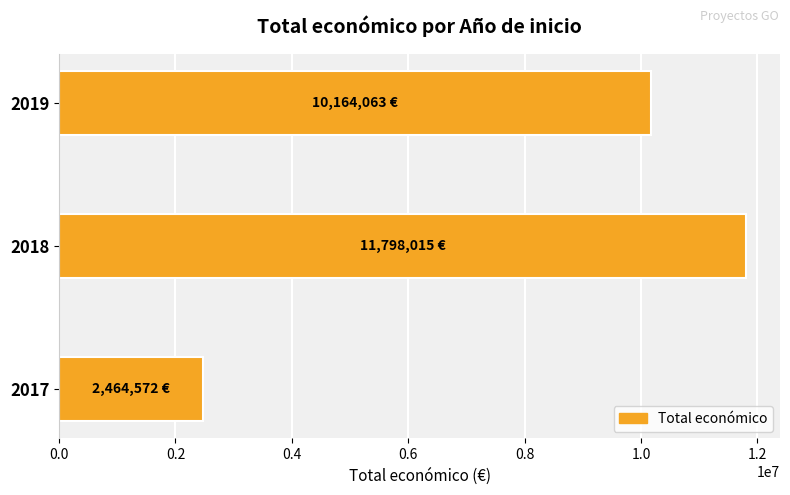

Rank the categories by value from lowest to highest.

2017, 2019, 2018